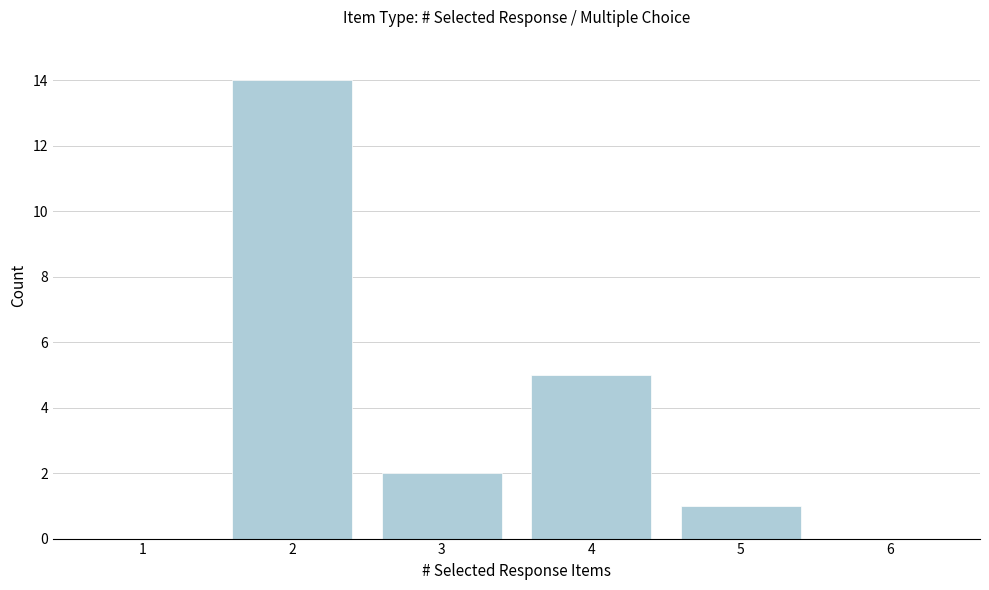

Reading right to left, list all the values displayed in this chart.

6=0	5=1	4=5	3=2	2=14	1=0